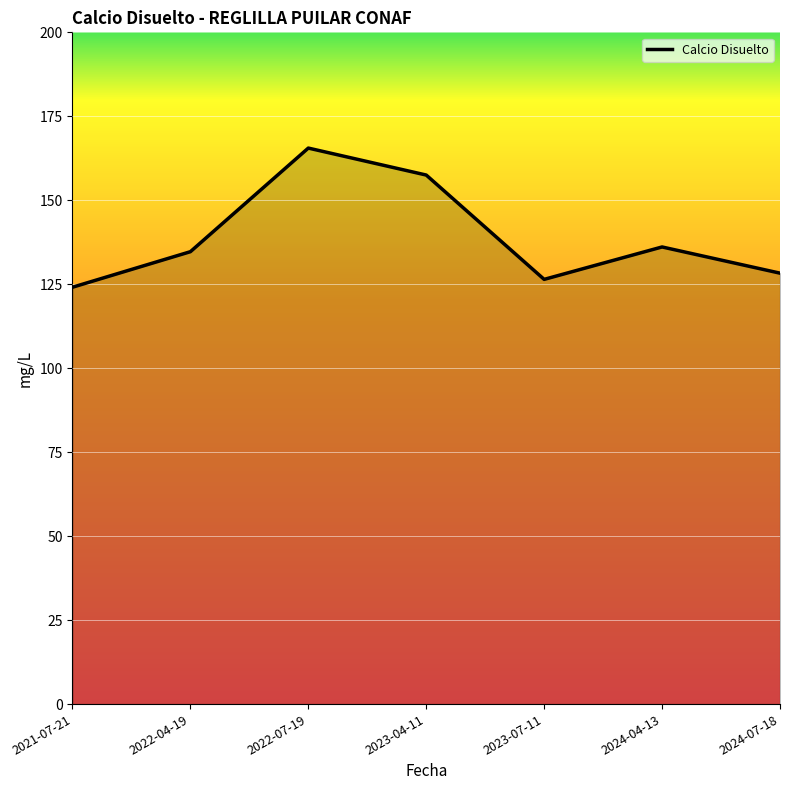

At which label is the value closest to 144?

2024-04-13